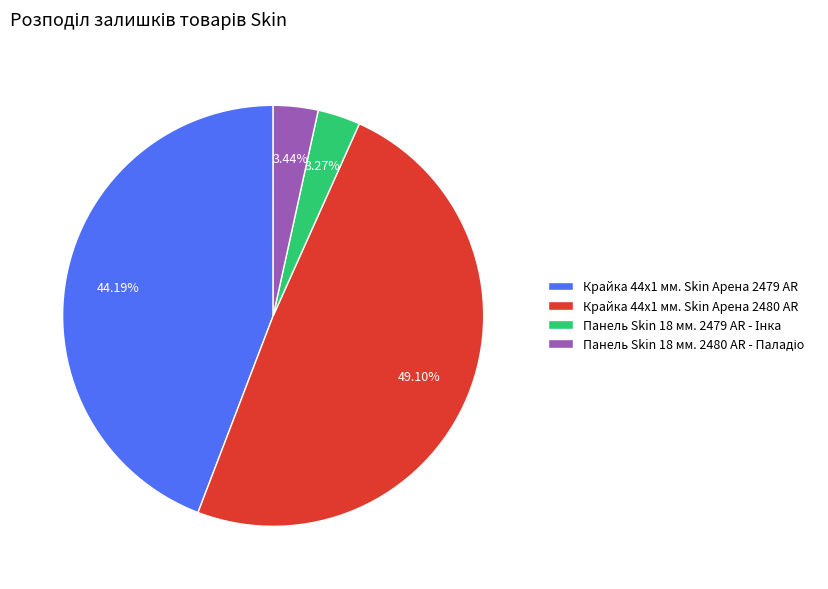

Count the number of slices in the pie.

4